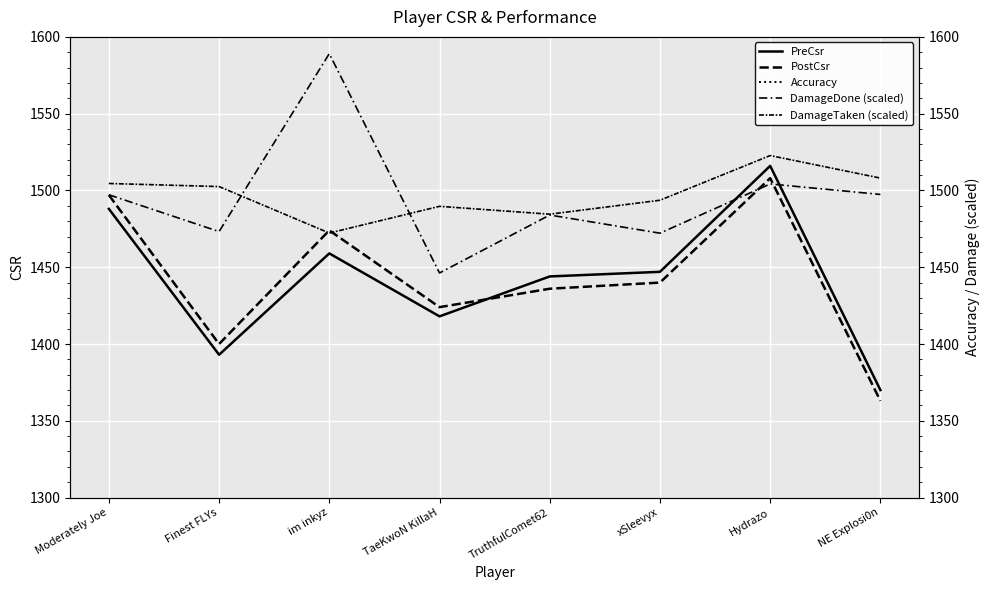

The value of Accuracy at Moderately Joe is 63.7. True or false?

True